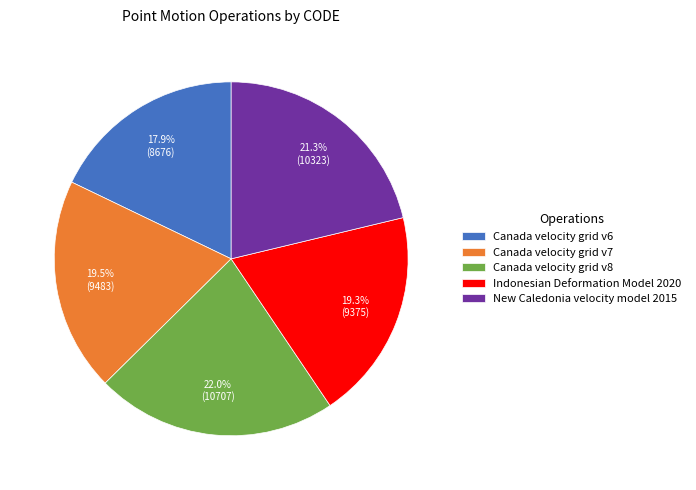

Is it true that New Caledonia velocity model 2015 is 13% of the pie?

False